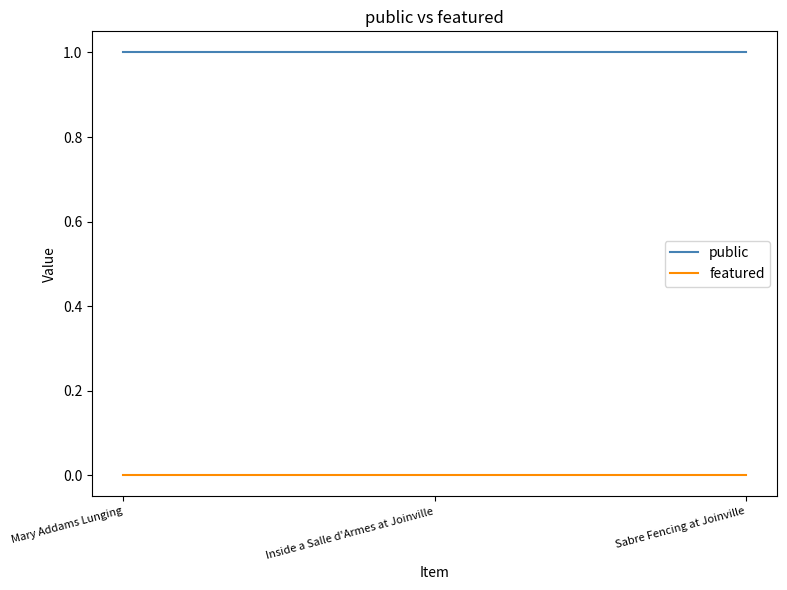

What is the average value of the public series?

1